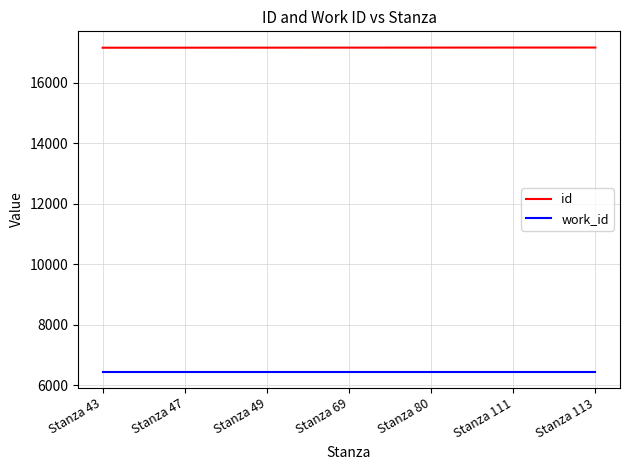

Is this an area chart (filled region under the line)?

No